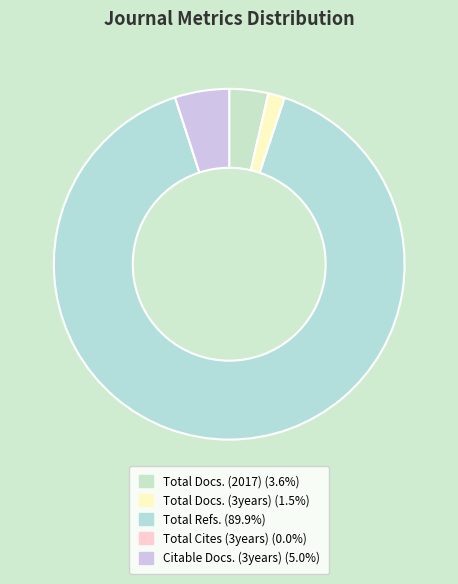

True or false: Total Docs. (2017) accounts for 12% of the total.

False